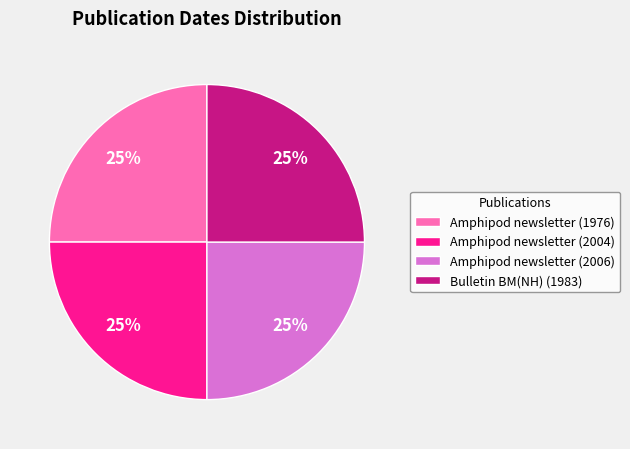

To the nearest percent, what is the average slice percentage?

25%